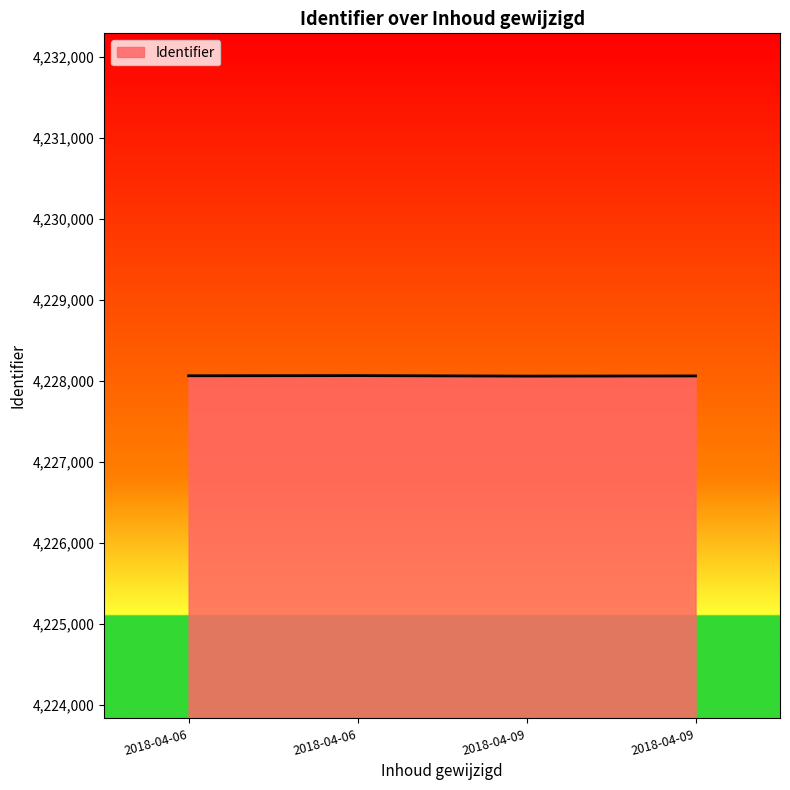

Does the chart have visible grid lines?

No